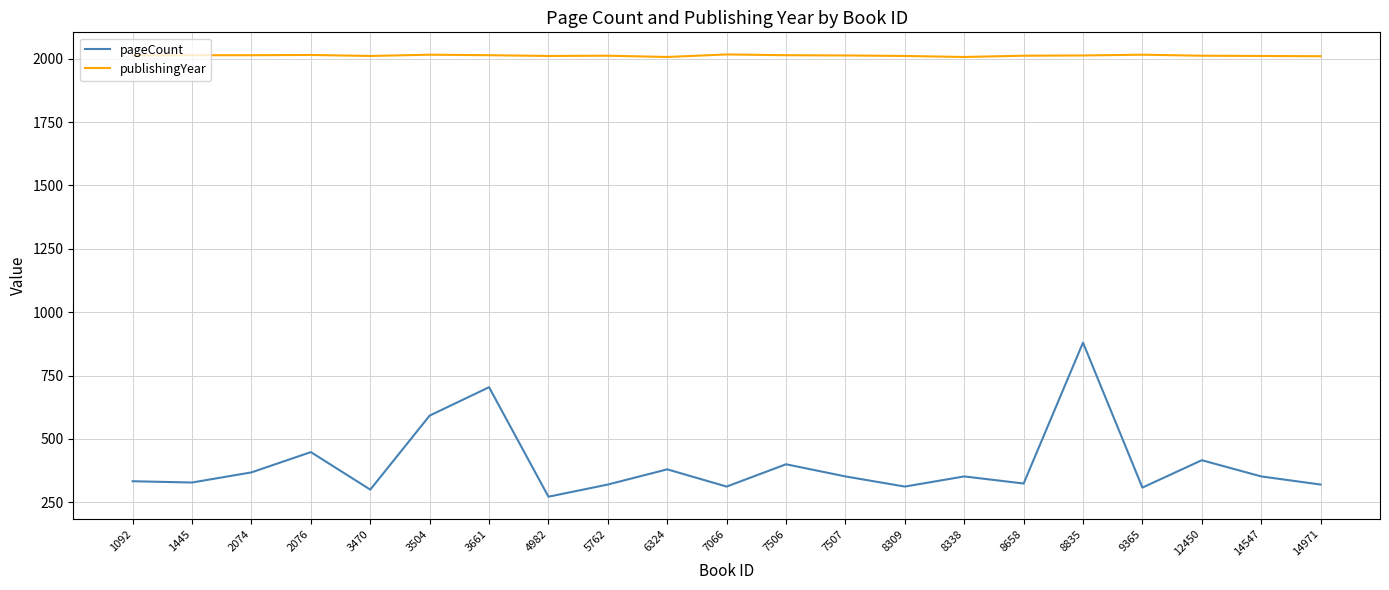

What is the maximum value for publishingYear?

2017